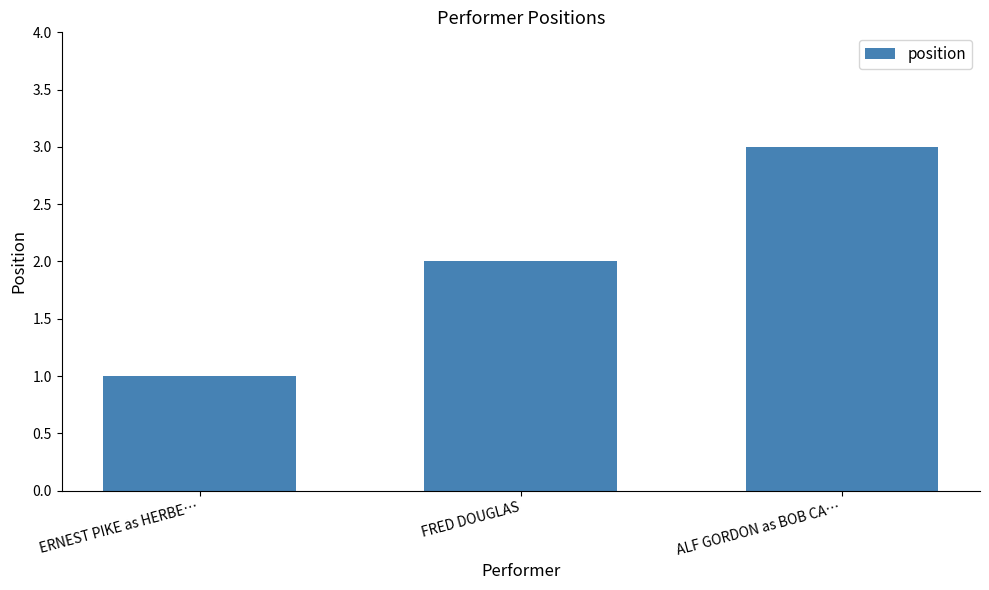

How many categories are shown in the chart?

3